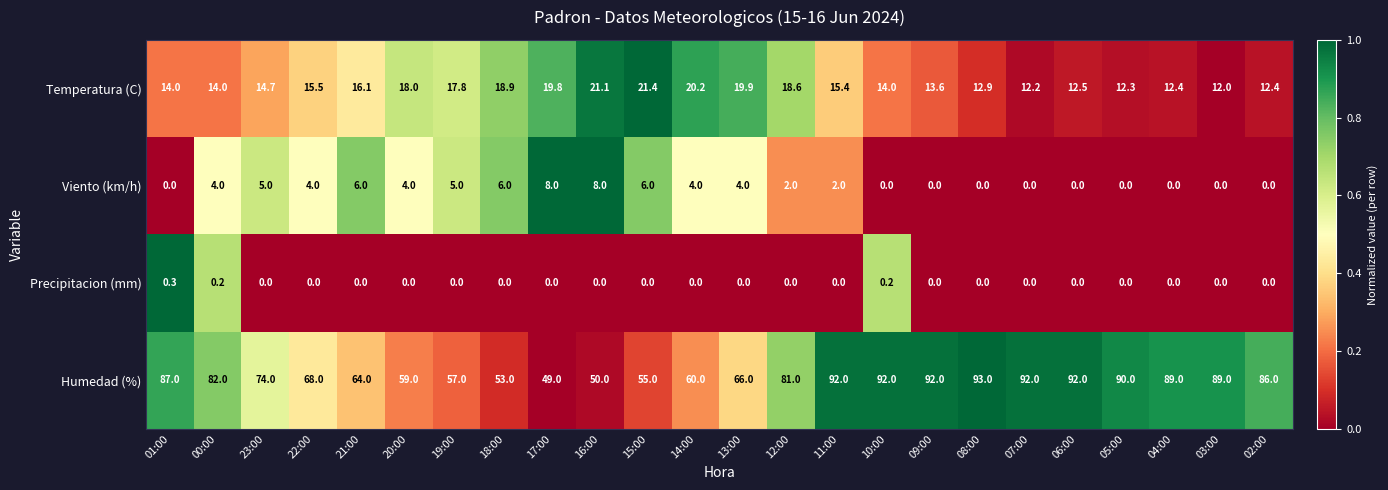

What is the greatest value displayed?

93.0